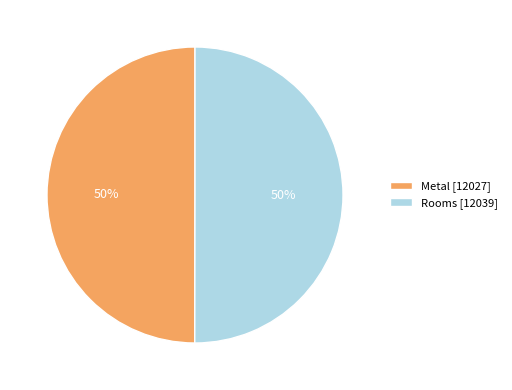

Is the sum of Metal and Rooms greater than half?

Yes